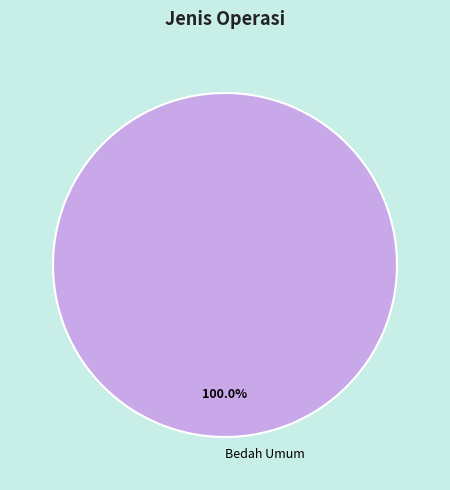

Which category accounts for the majority?

Bedah Umum